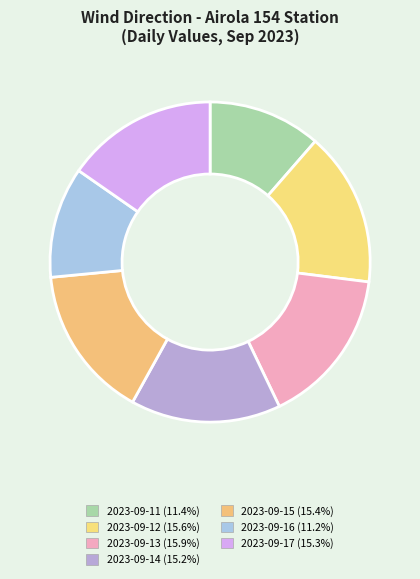

What percentage do 2023-09-17 and 2023-09-14 together represent?

30.5%